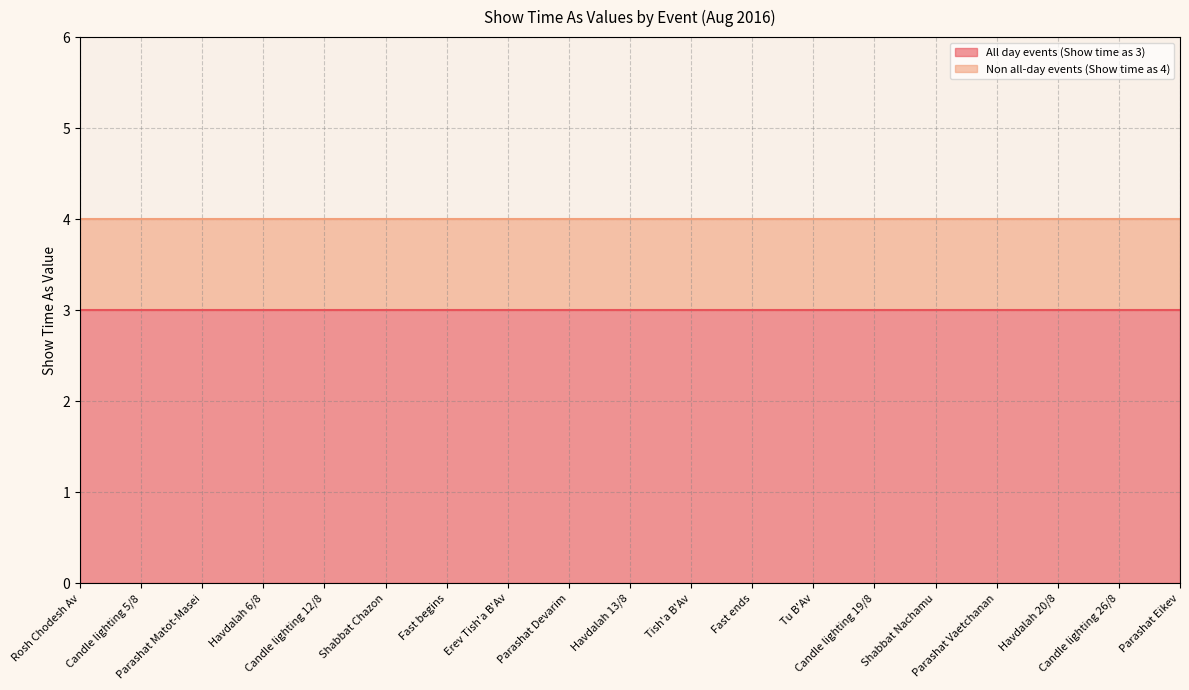

Which category has the lowest value in the Non all-day events (Show time as 4) series?

Rosh Chodesh Av